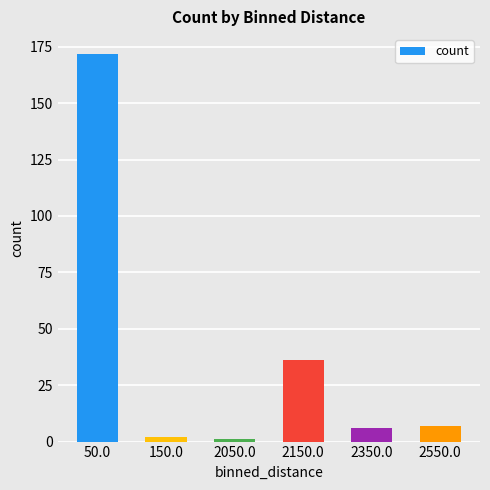

What is the change in value from 150.0 to 2550.0?

+5